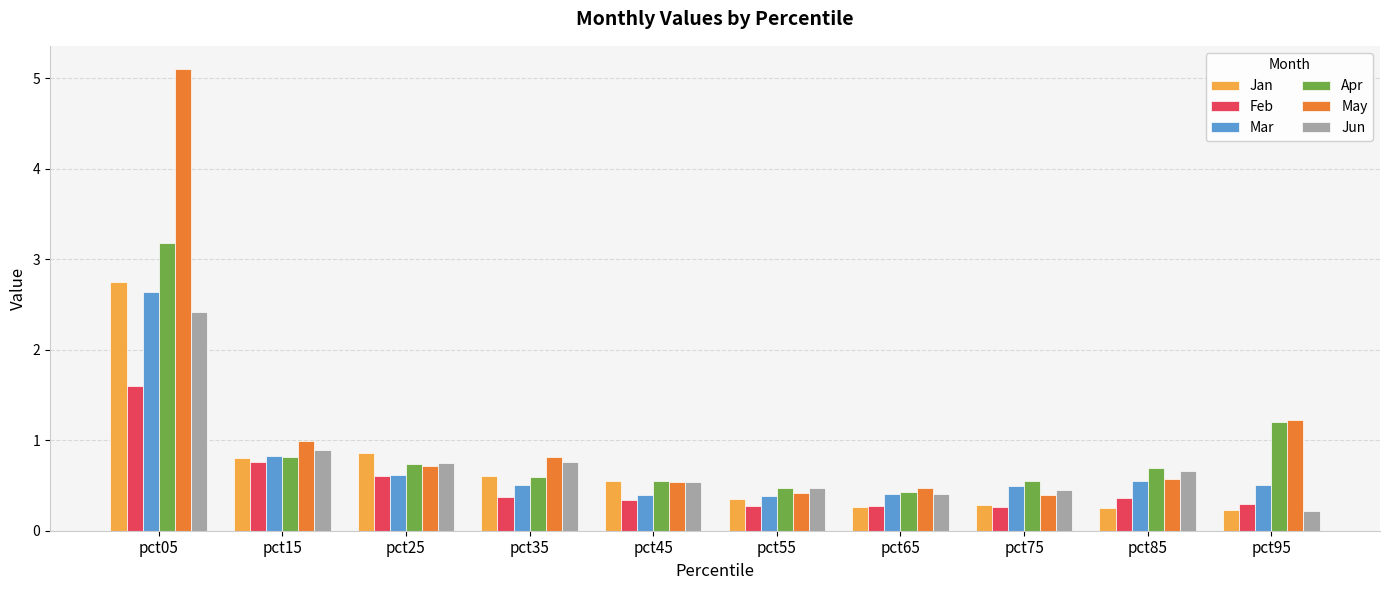

Is the value of Feb at pct35 greater than the value of Jan at pct35?

No